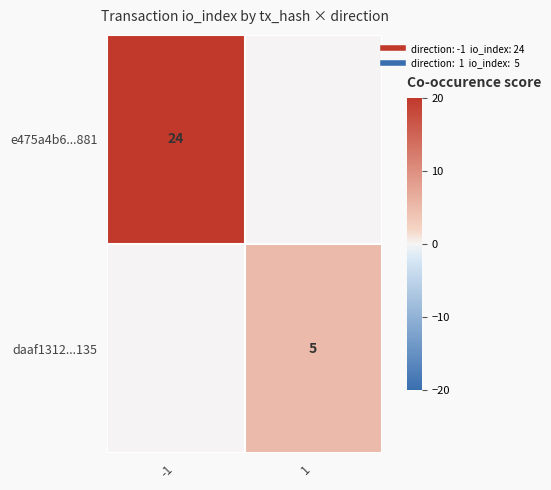

The value of e475a4b6...881 at -1 is 24. True or false?

True